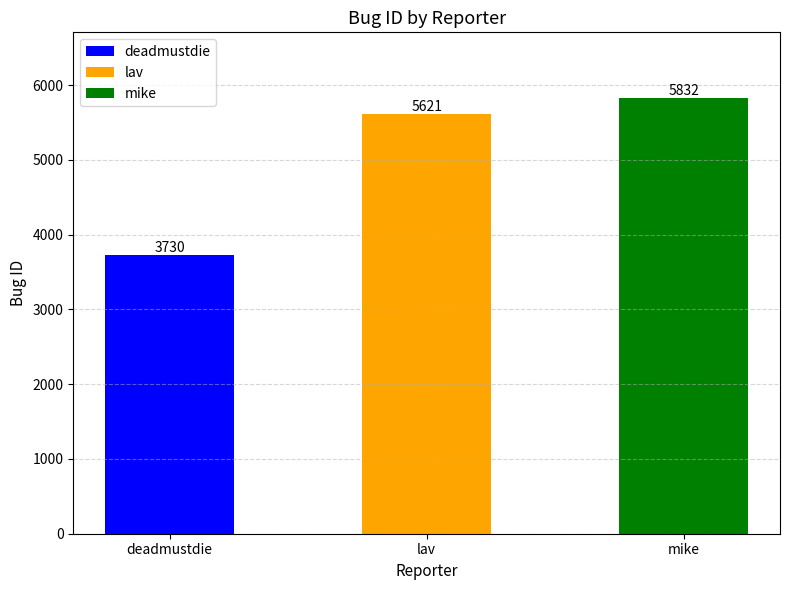

What is the label of the 1st bar from the left?

deadmustdie